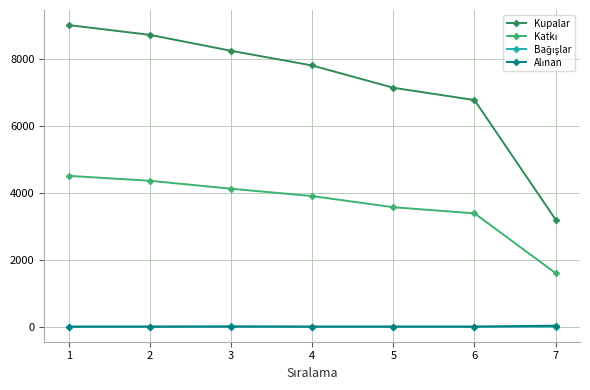

What is the minimum value for Kupalar?

3193